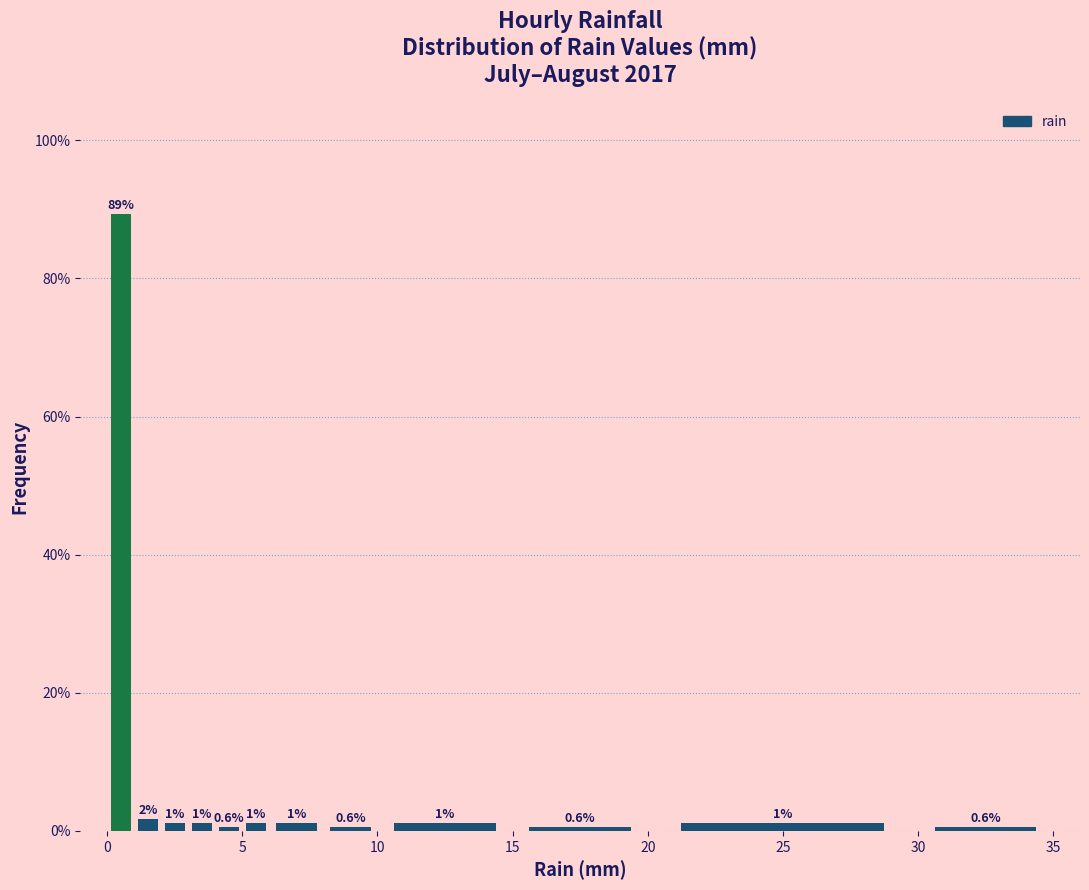

Around what value on the x-axis is the tallest bar? Give the approximate position of its centre, as read against the axis.

0.5